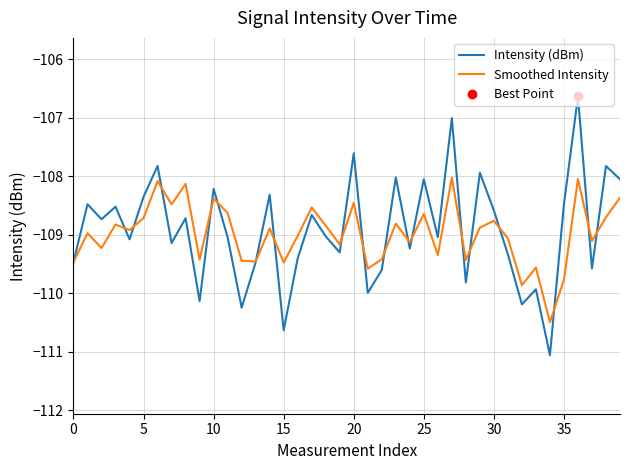

The value of Smoothed Intensity at 0 is -109.5. True or false?

True